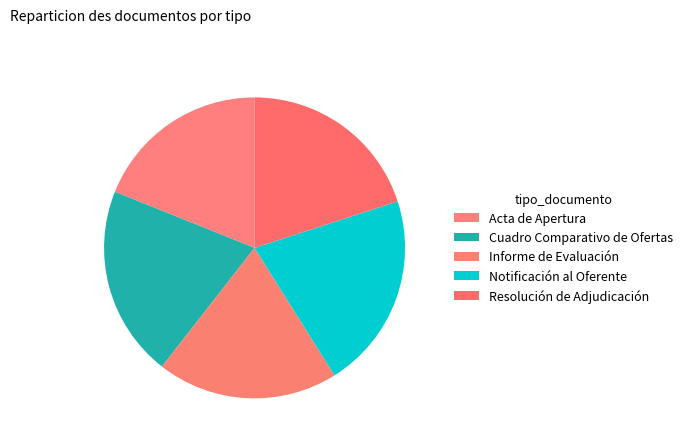

Is there any slice that represents more than half of the pie?

No